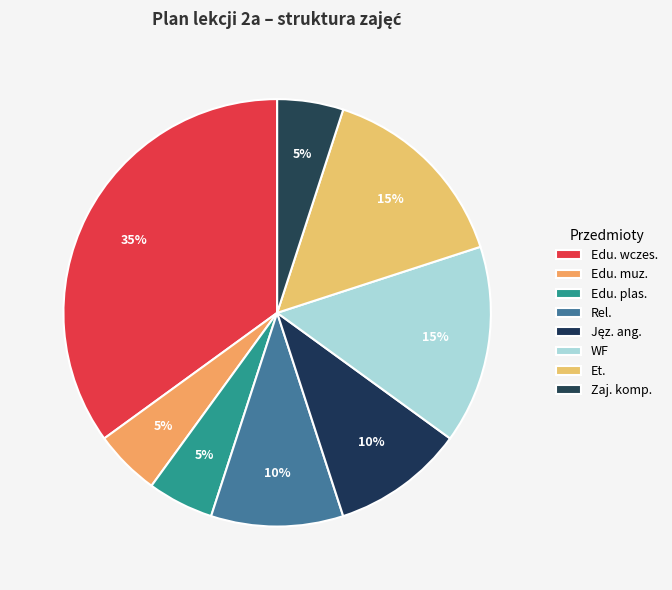

Does any single category account for the majority?

No